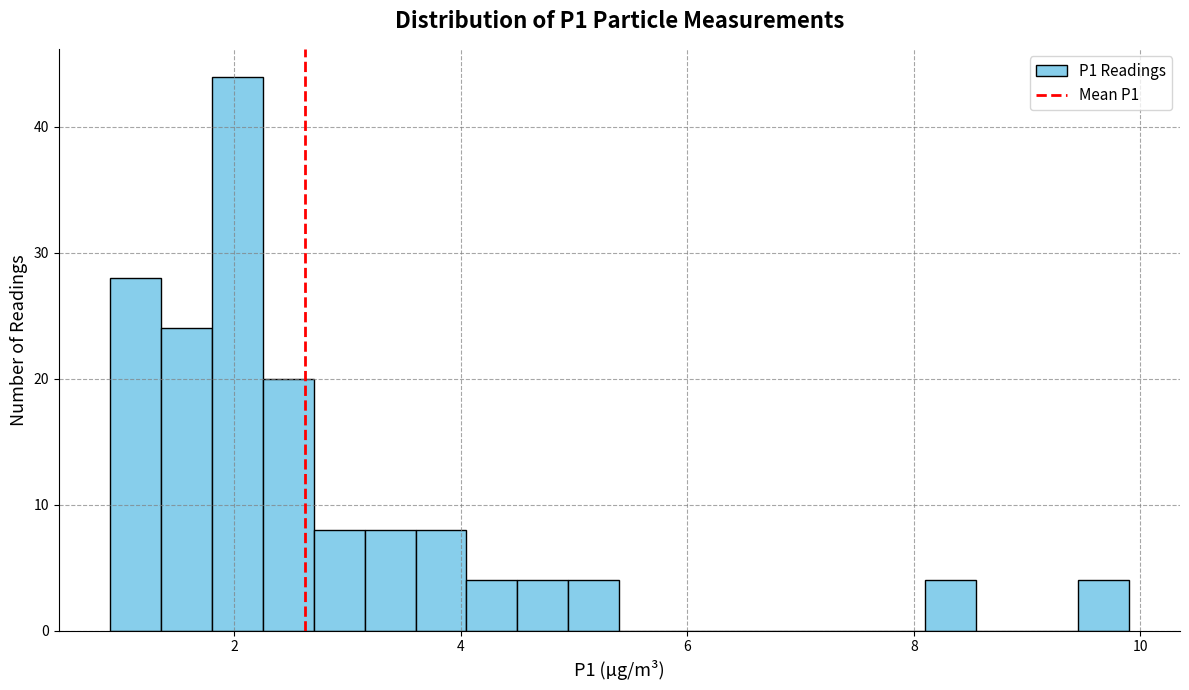

Read against the x-axis, roughly where is the centre of the tallest bar?

2.0